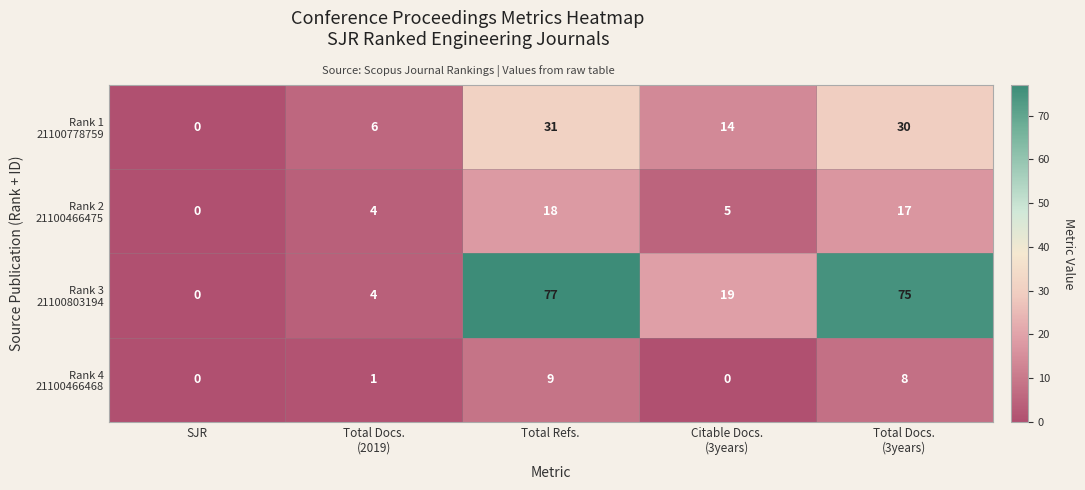

At how many categories does at least one series exceed 15?

3